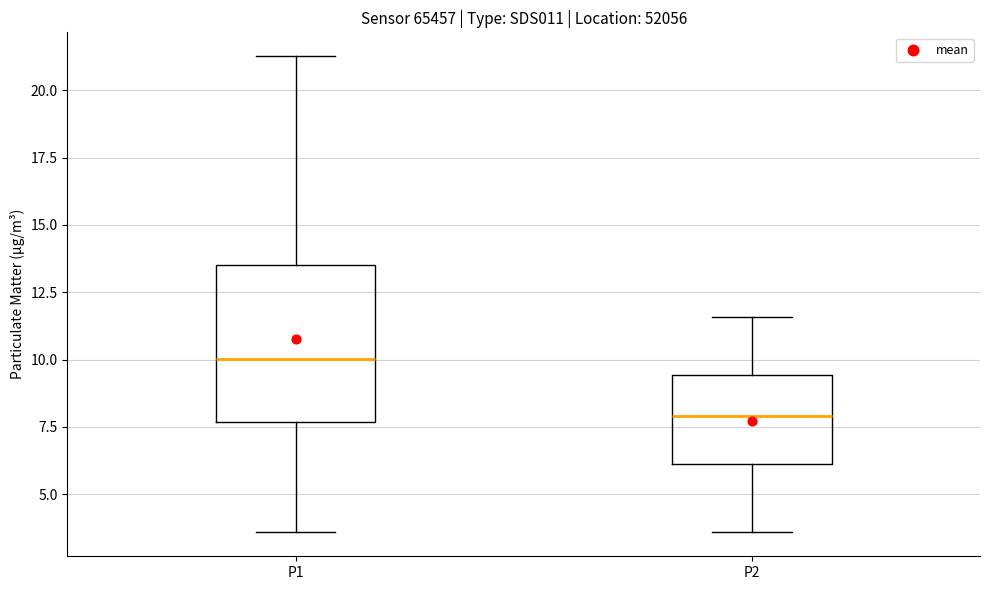

Where does the upper whisker of the box for P2 end on the y-axis? The values are not printed on the chart, so give them approximately, as read against the axis.

11.5